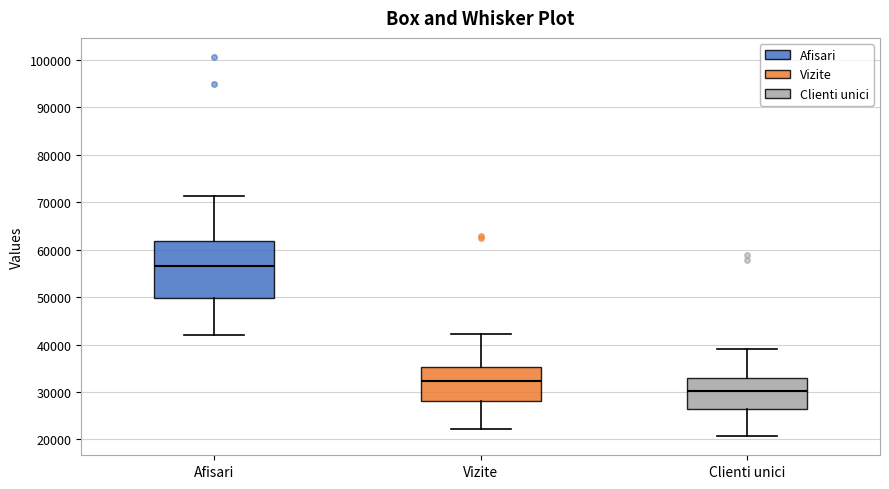

Which box is the tallest, from its lower edge to its upper edge?

Afisari